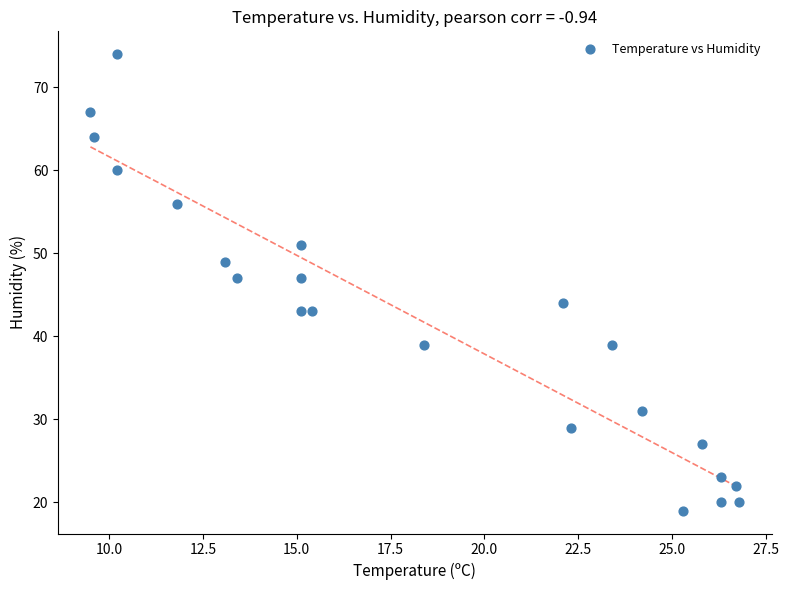

What is the range of Y values (max minus min)?

55